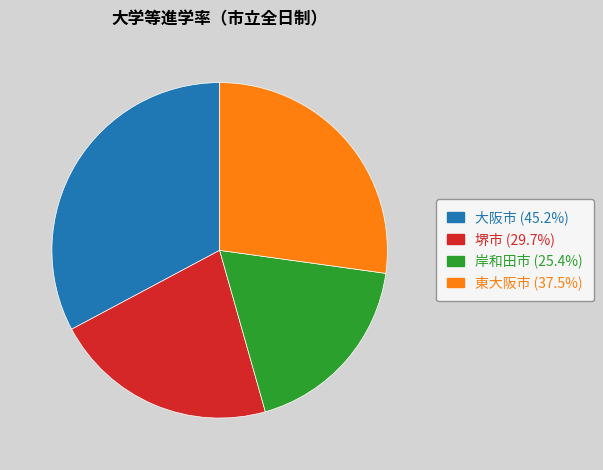

Rank the categories by value from lowest to highest.

岸和田市, 堺市, 東大阪市, 大阪市